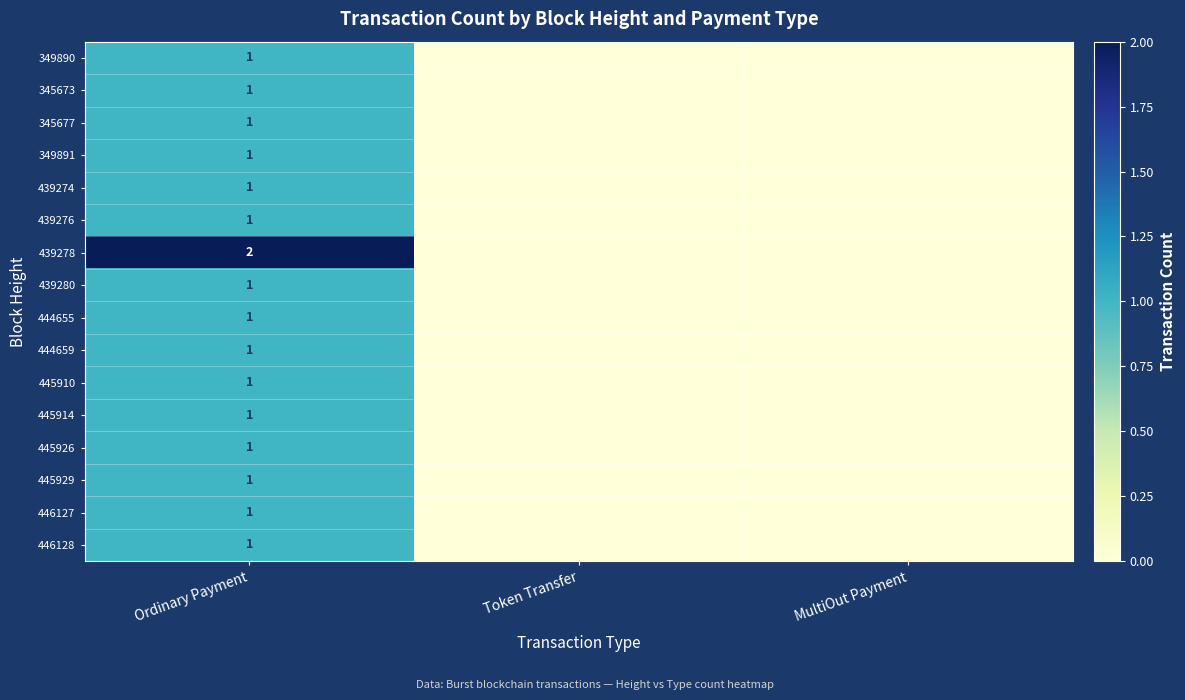

The 445929 series shows 0 at Ordinary Payment. True or false?

False